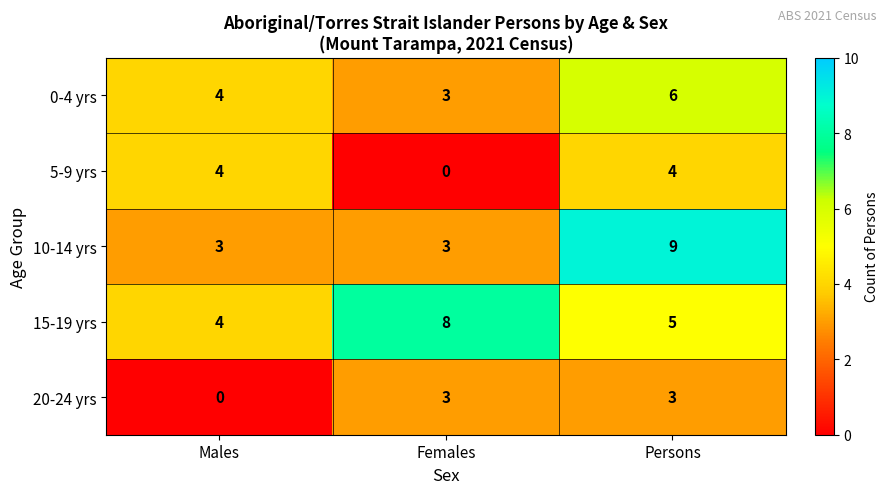

True or false: 5-9 yrs has a value of 4 at Males.

True